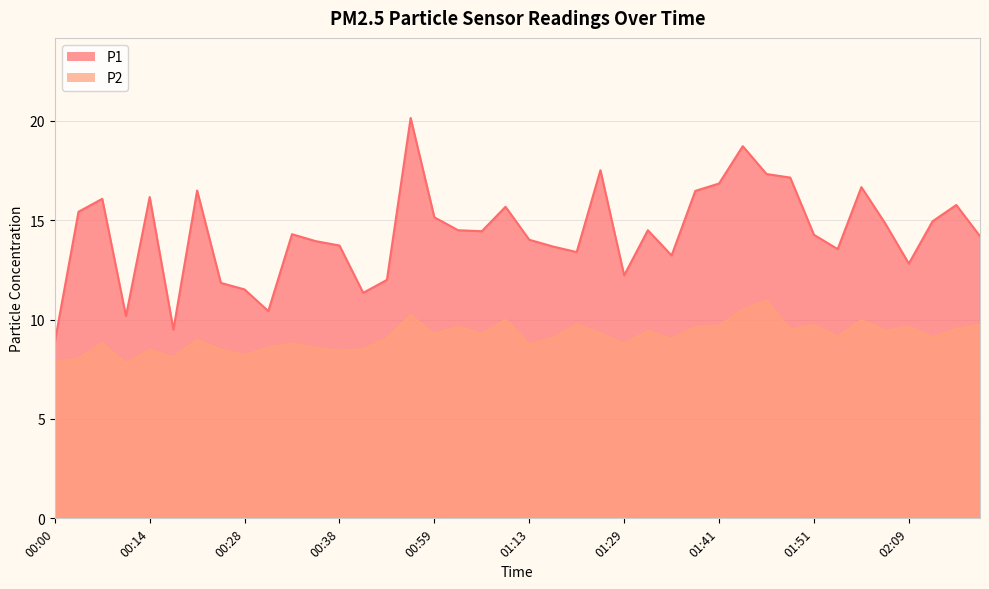

What are all the series names shown in the legend?

P1, P2